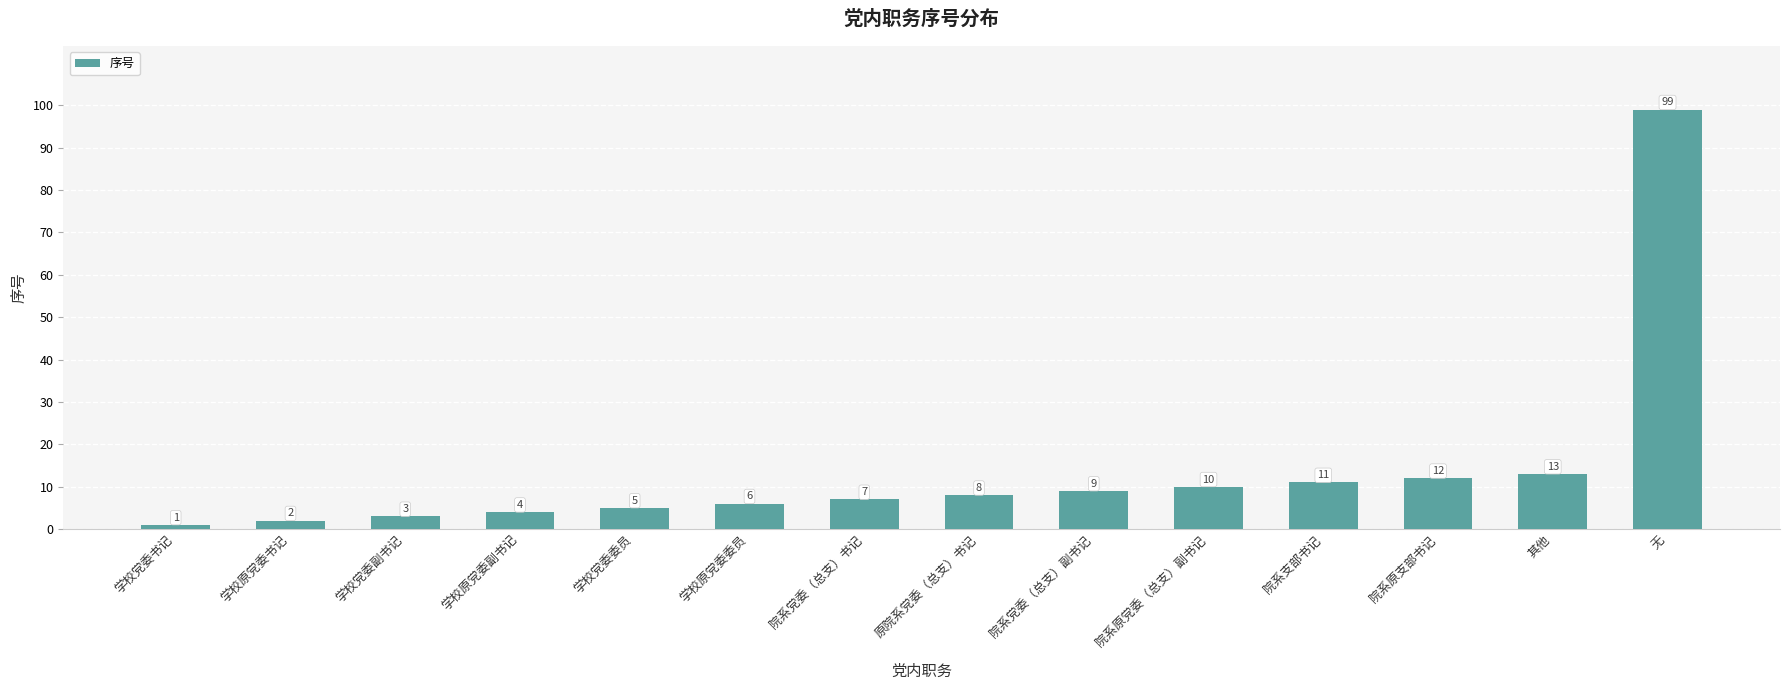

What is the difference between the second highest and second lowest values?

11